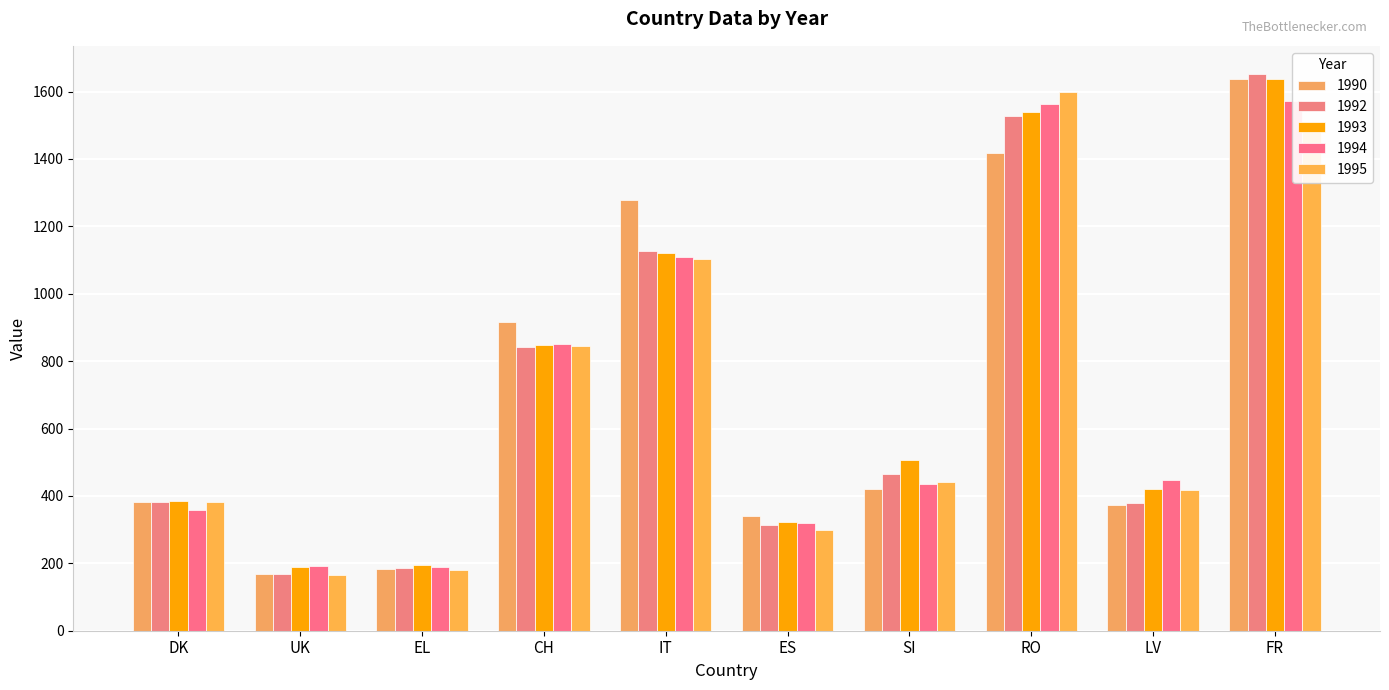

What is the average value of the 1990 series?

711